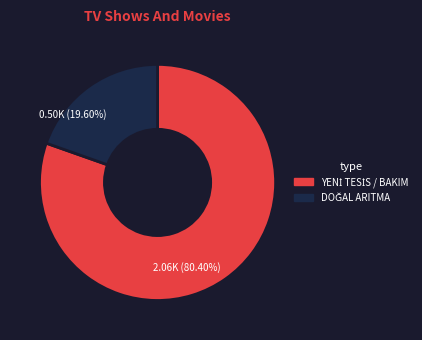

Is there any slice that represents more than half of the pie?

Yes